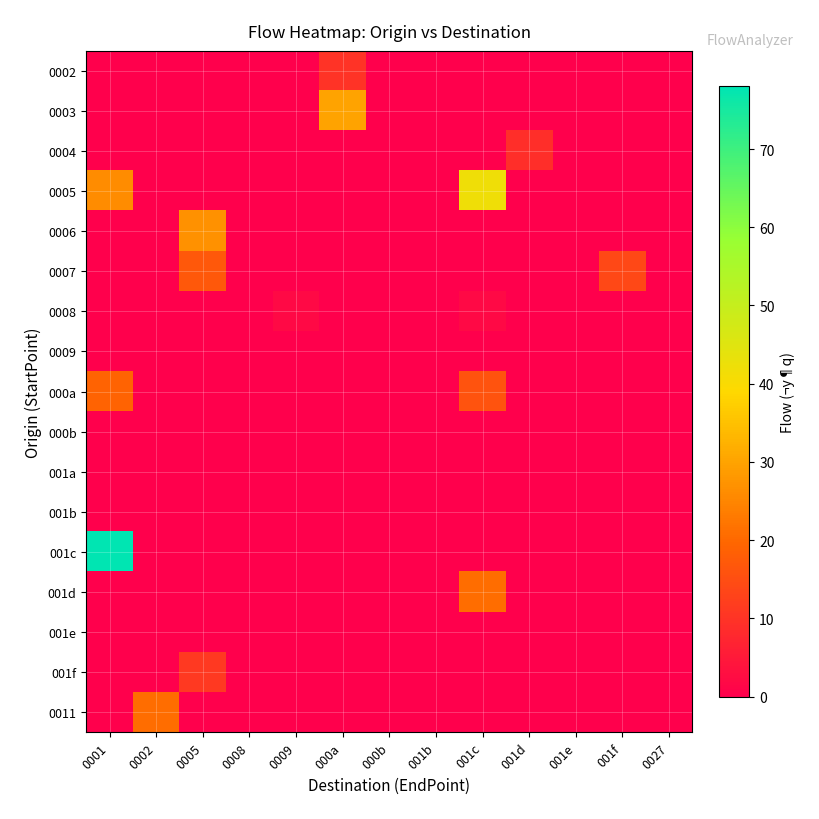

Reading left to right, transcribe all the data shown in this chart.

0002: 0001=0	0002=0	0005=0	0008=0	0009=0	000a=10	000b=0	001b=0	001c=0	001d=0	001e=0	001f=0	0027=0
0003: 0001=0	0002=0	0005=0	0008=0	0009=0	000a=30	000b=0	001b=0	001c=0	001d=0	001e=0	001f=0	0027=0
0004: 0001=0	0002=0	0005=0	0008=0	0009=0	000a=0	000b=0	001b=0	001c=0	001d=9	001e=0	001f=0	0027=0
0005: 0001=26	0002=0	0005=0	0008=0	0009=0	000a=0	000b=0	001b=0	001c=42	001d=0	001e=0	001f=0	0027=0
0006: 0001=0	0002=0	0005=27	0008=0	0009=0	000a=0	000b=0	001b=0	001c=0	001d=0	001e=0	001f=0	0027=0
0007: 0001=0	0002=0	0005=17	0008=0	0009=0	000a=0	000b=0	001b=0	001c=0	001d=0	001e=0	001f=14	0027=0
0008: 0001=0	0002=0	0005=0	0008=0	0009=2	000a=0	000b=0	001b=0	001c=2	001d=0	001e=0	001f=0	0027=0
0009: 0001=0	0002=0	0005=0	0008=0	0009=0	000a=0	000b=0	001b=0	001c=0	001d=0	001e=0	001f=0	0027=0
000a: 0001=19	0002=0	0005=0	0008=0	0009=0	000a=0	000b=0	001b=0	001c=16	001d=0	001e=0	001f=0	0027=0
000b: 0001=0	0002=0	0005=0	0008=0	0009=0	000a=0	000b=0	001b=0	001c=0	001d=0	001e=0	001f=0	0027=0
001a: 0001=0	0002=0	0005=0	0008=0	0009=0	000a=0	000b=0	001b=0	001c=0	001d=0	001e=0	001f=0	0027=0
001b: 0001=0	0002=0	0005=0	0008=0	0009=0	000a=0	000b=0	001b=0	001c=0	001d=0	001e=0	001f=0	0027=0
001c: 0001=78	0002=0	0005=0	0008=0	0009=0	000a=0	000b=0	001b=0	001c=0	001d=0	001e=0	001f=0	0027=0
001d: 0001=0	0002=0	0005=0	0008=0	0009=0	000a=0	000b=0	001b=0	001c=21	001d=0	001e=0	001f=0	0027=0
001e: 0001=0	0002=0	0005=0	0008=0	0009=0	000a=0	000b=0	001b=0	001c=0	001d=0	001e=0	001f=0	0027=0
001f: 0001=0	0002=0	0005=11	0008=0	0009=0	000a=0	000b=0	001b=0	001c=0	001d=0	001e=0	001f=0	0027=0
0011: 0001=0	0002=21	0005=0	0008=0	0009=0	000a=0	000b=0	001b=0	001c=0	001d=0	001e=0	001f=0	0027=0